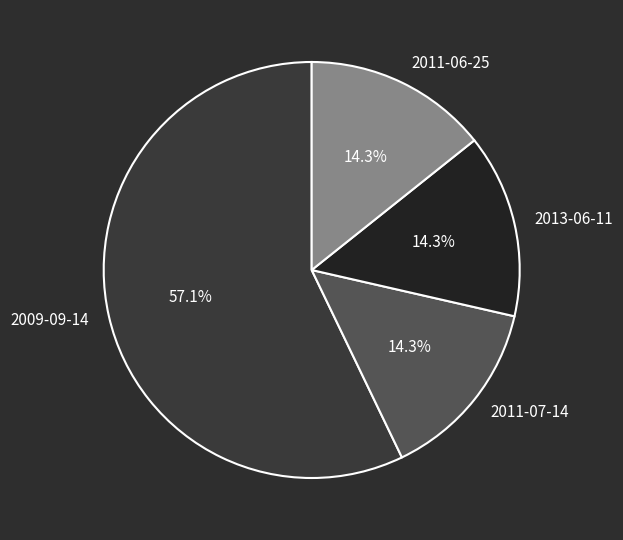

To the nearest percent, what is the difference between the largest and smallest slice percentages?

43%